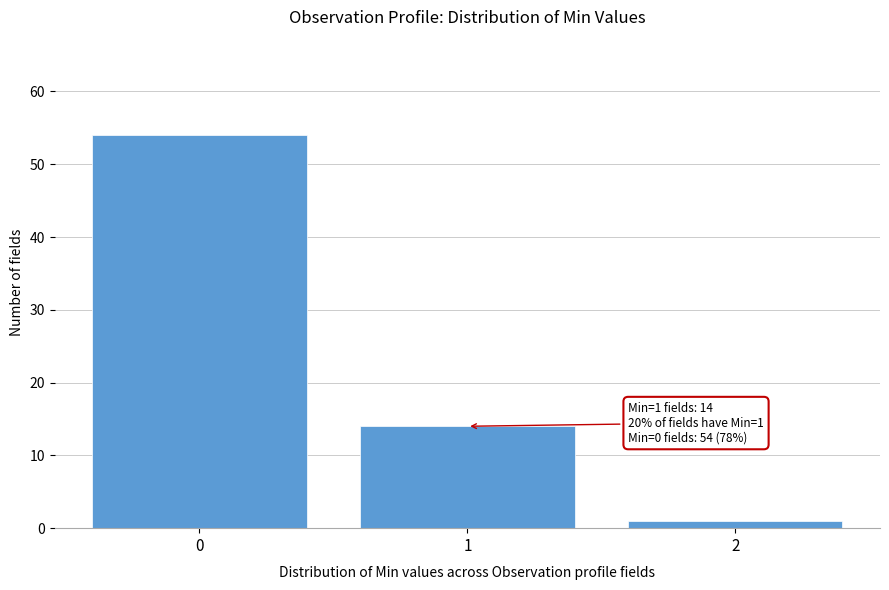

Which range on the x-axis has the tallest bar?

-0.5 to 0.5